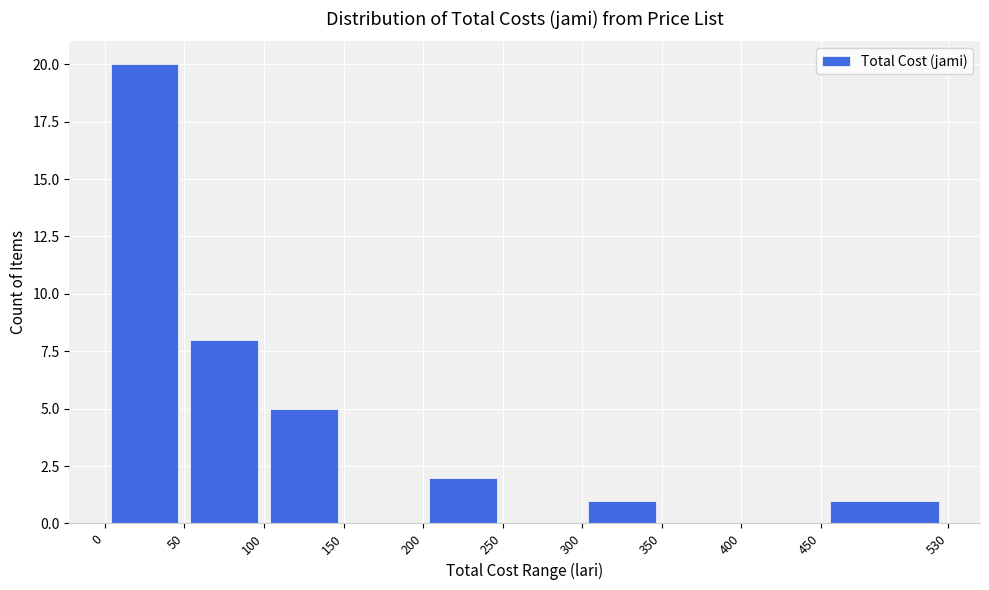

Reading left to right, transcribe this chart: for each bar, give the range it covers on the x-axis and its height. The values are not printed on the chart, so give them approximately, as read against the axis.

0 to 50: 20
50 to 100: 8
100 to 150: 5
150 to 200: 0
200 to 250: 2
250 to 300: 0
300 to 350: 1
350 to 400: 0
400 to 450: 0
450 to 530: 1